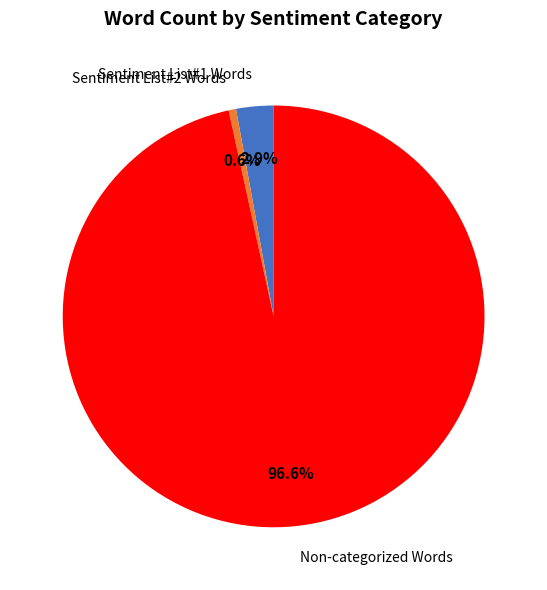

What percentage is the Sentiment List#1 Words slice, to the nearest percent?

3%